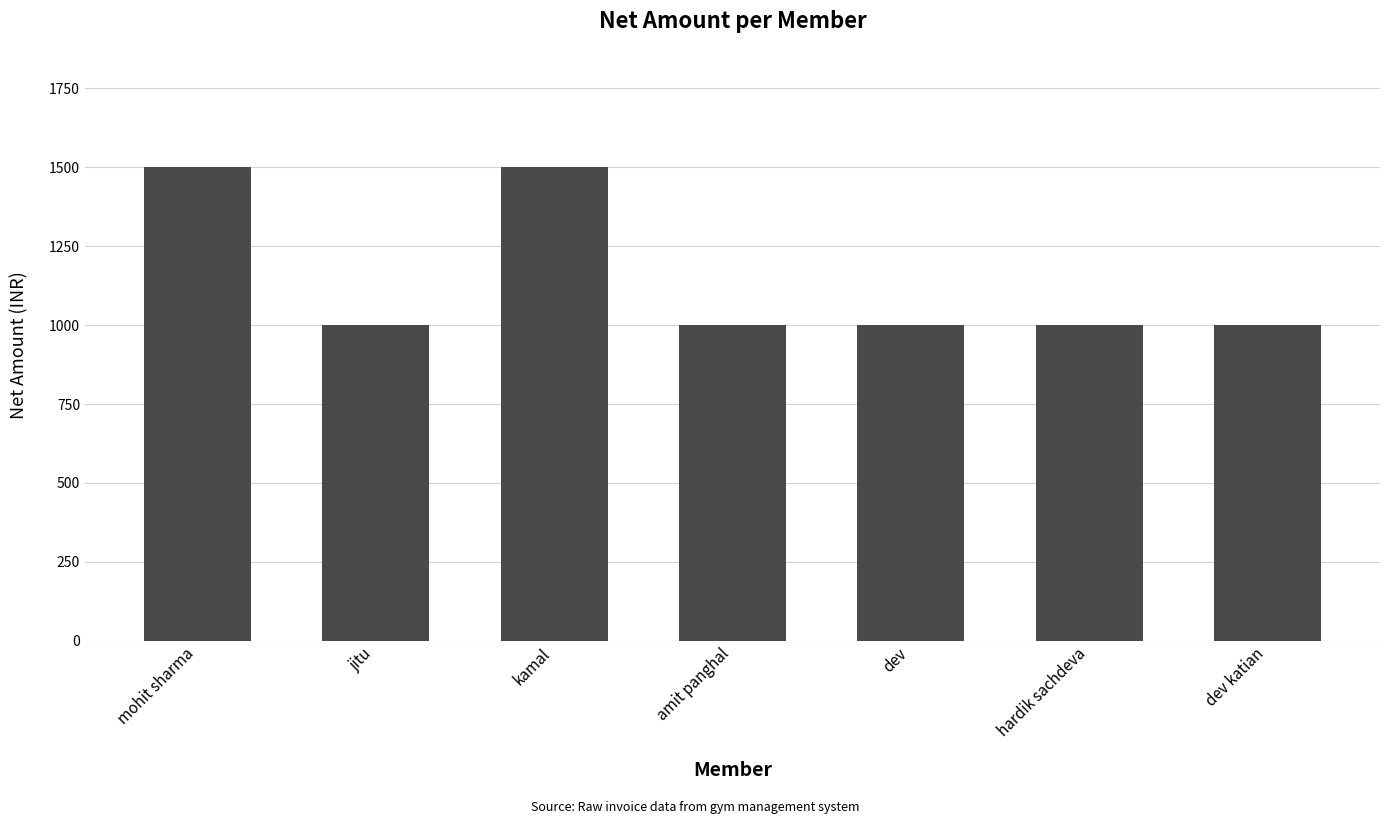

What is the sum of the values at hardik sachdeva and mohit sharma?

2500